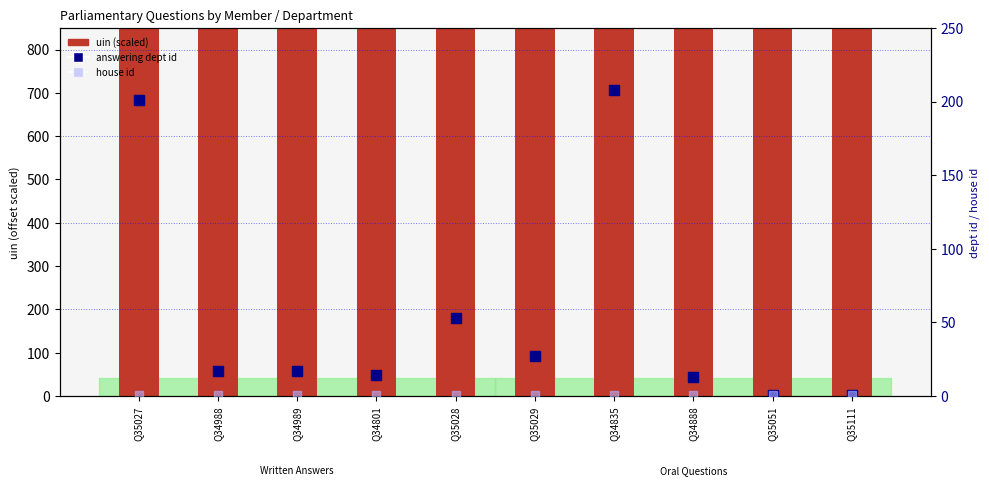

What is the total value across all series at Q35028?

2110